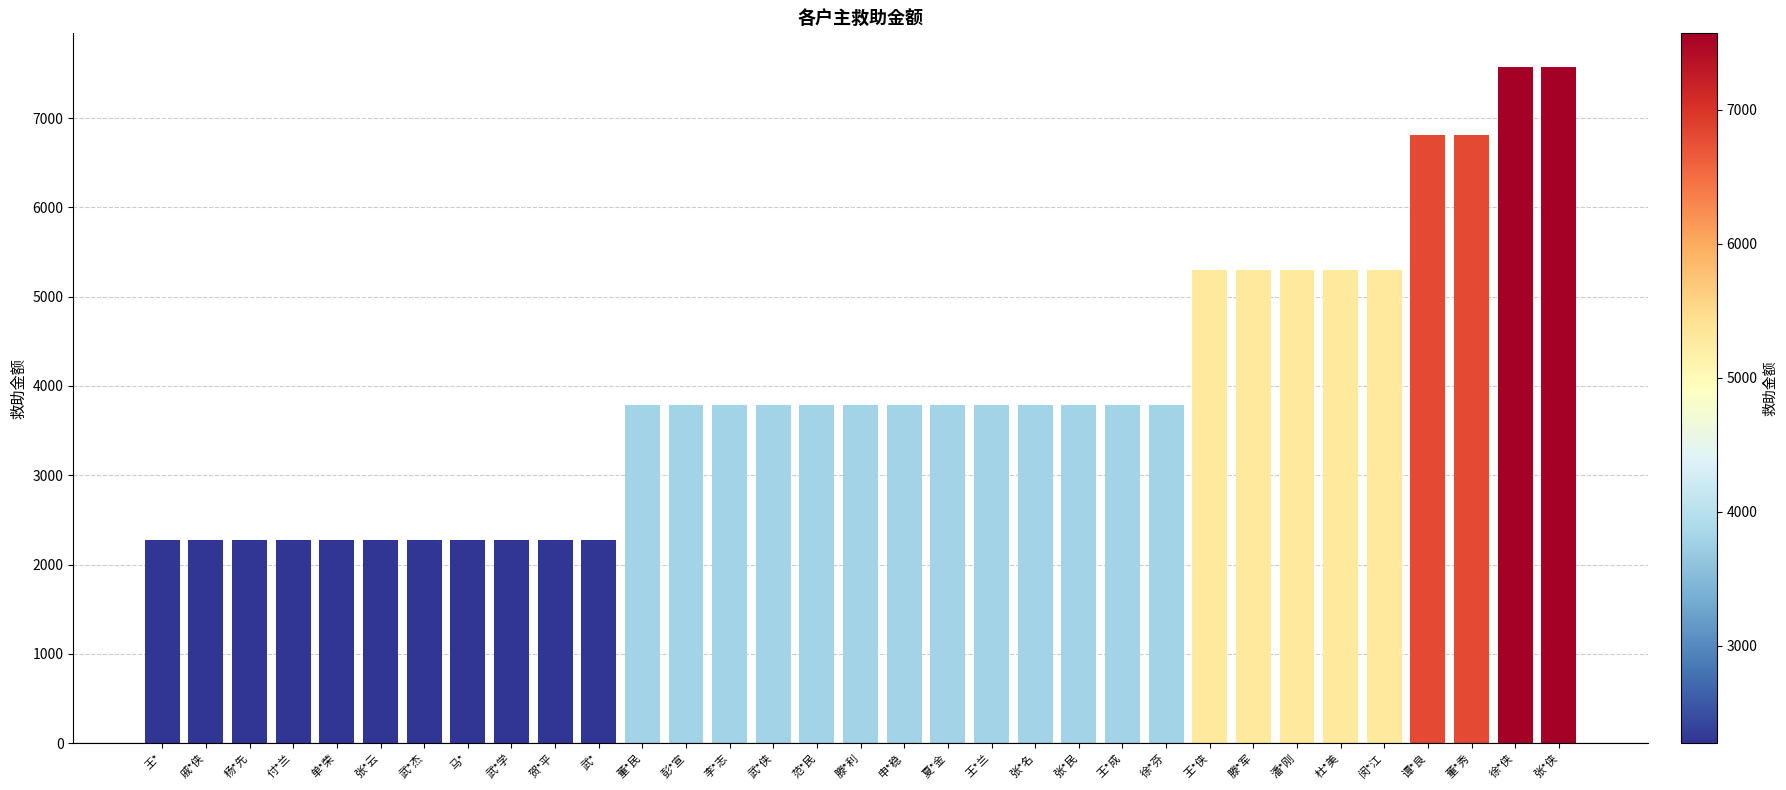

Between 闵*江 and 徐*芬, which is larger?

闵*江